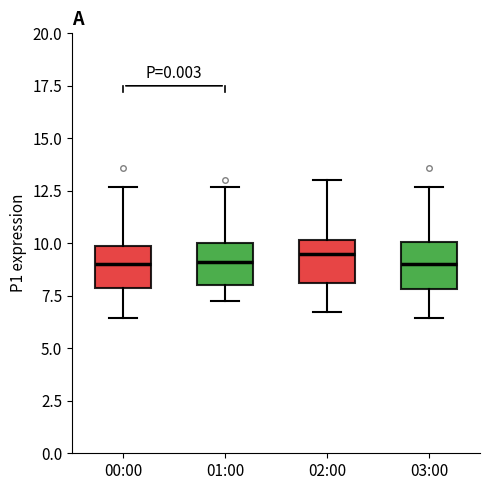

Where does the lower whisker of the box for 01:00 end on the y-axis? The values are not printed on the chart, so give them approximately, as read against the axis.

7.0